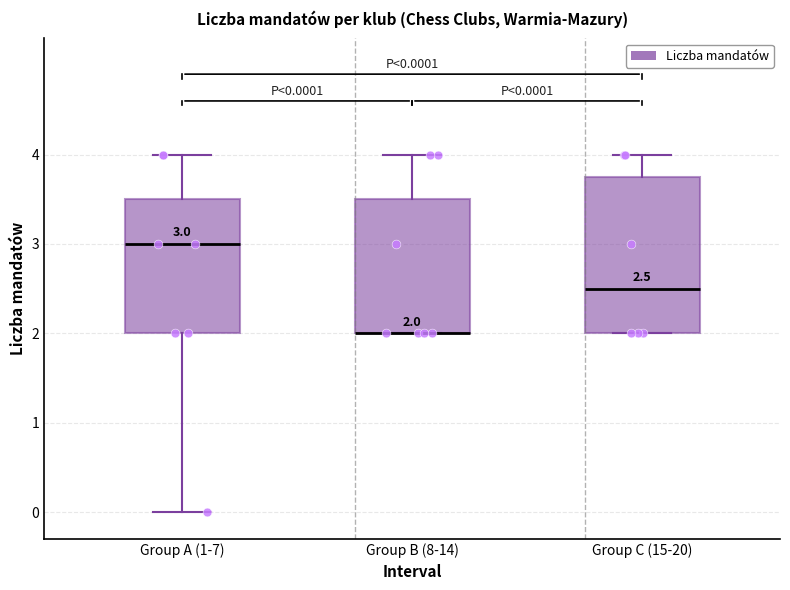

Which box is the tallest, from its lower edge to its upper edge?

Group C (15-20)